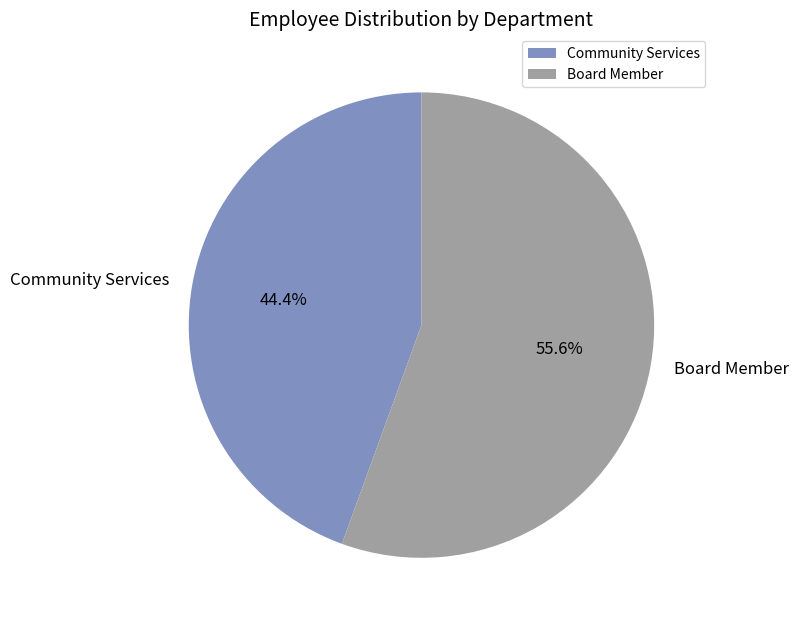

Which category has the smallest portion of the pie?

Community Services